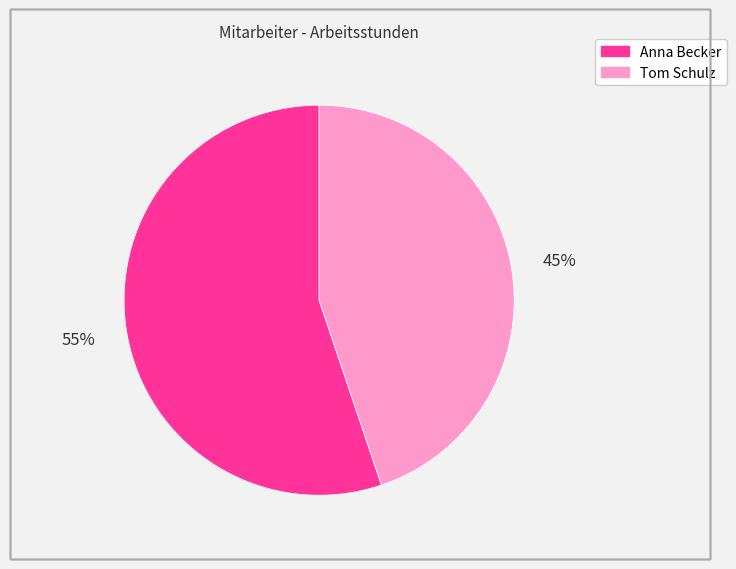

How many segments does this pie chart have?

2